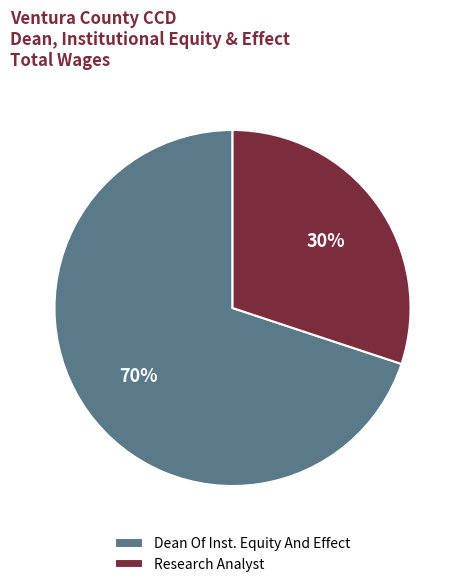

How many slices are in this pie chart?

2